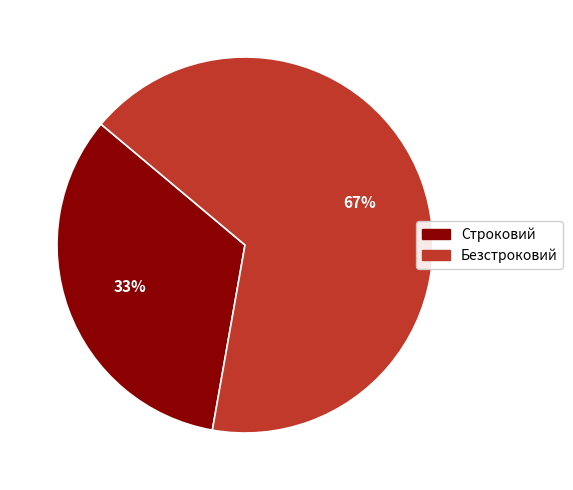

What is the largest slice in the pie chart?

Безстроковий